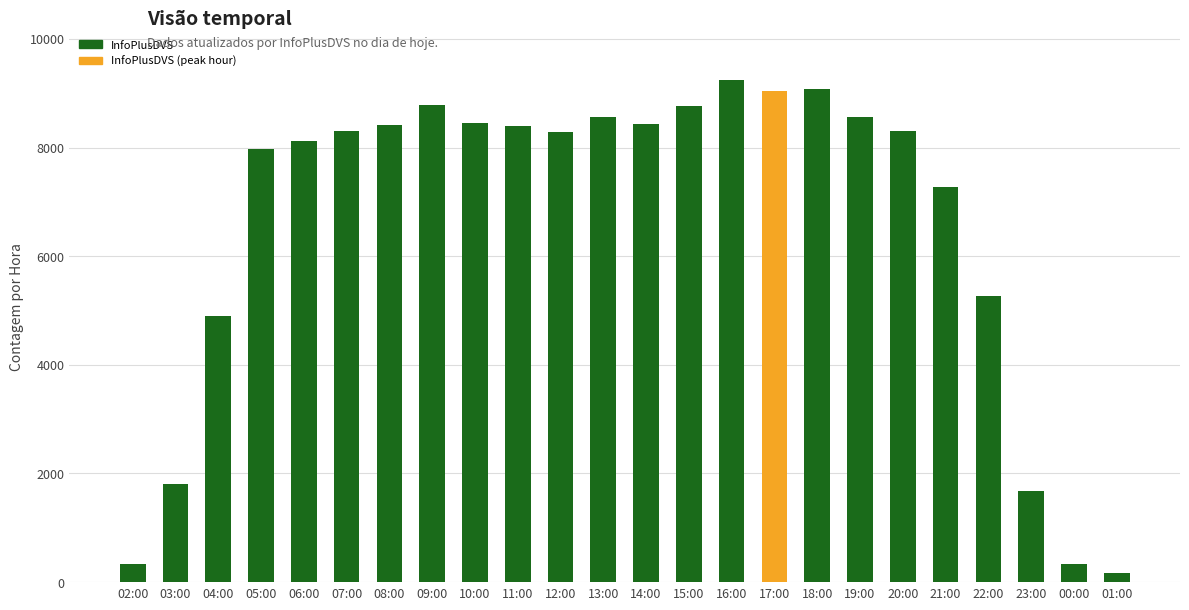

What is the label of the 22nd bar from the left?

23:00